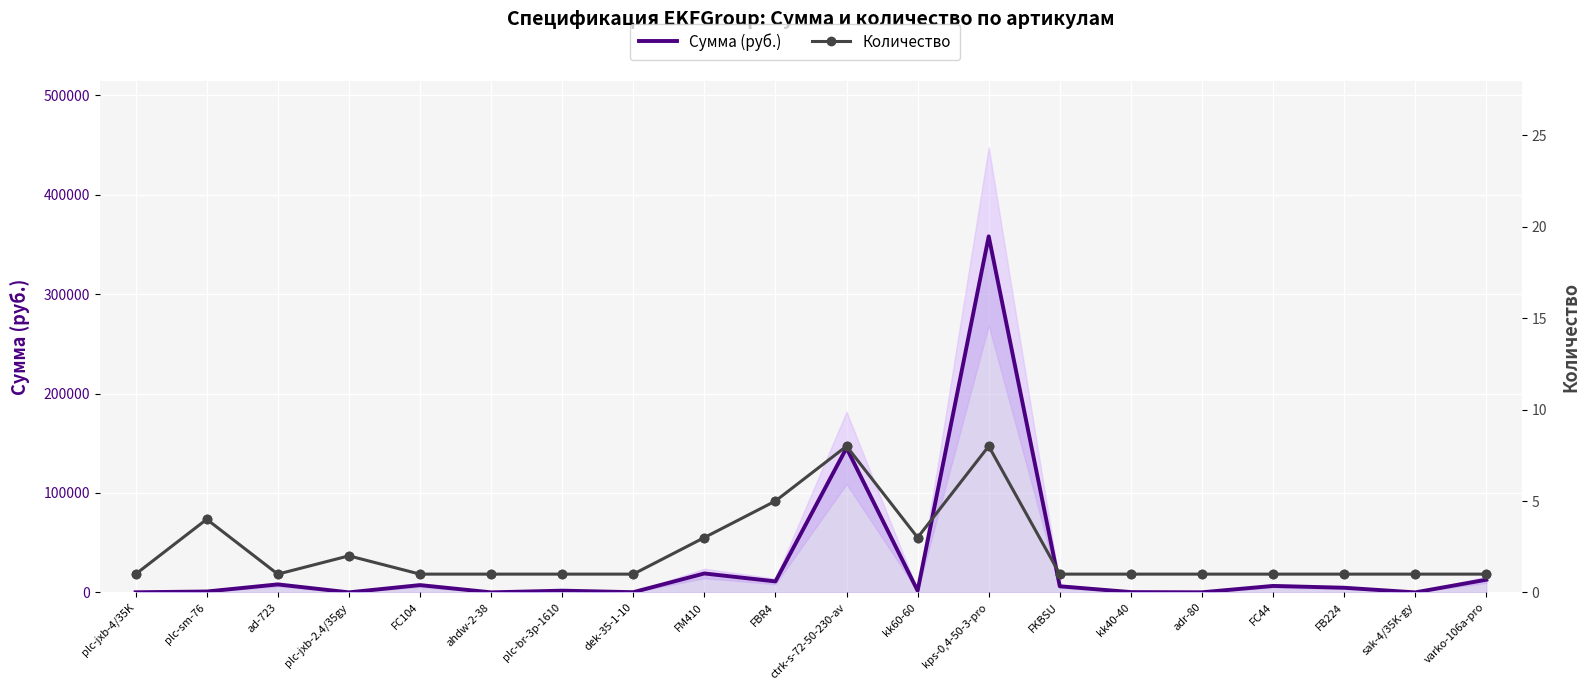

At which category is the sum across all series the highest?

kps-0,4-50-3-pro